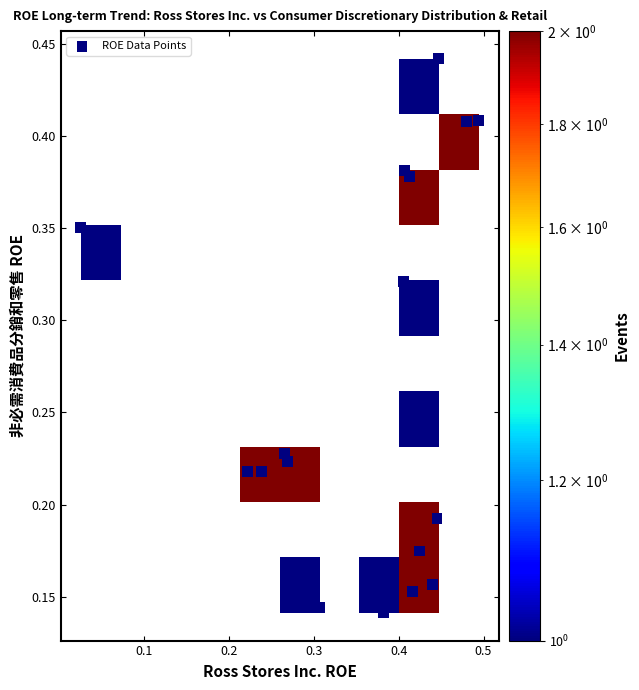

What is the range of X values (max minus min)?

0.5